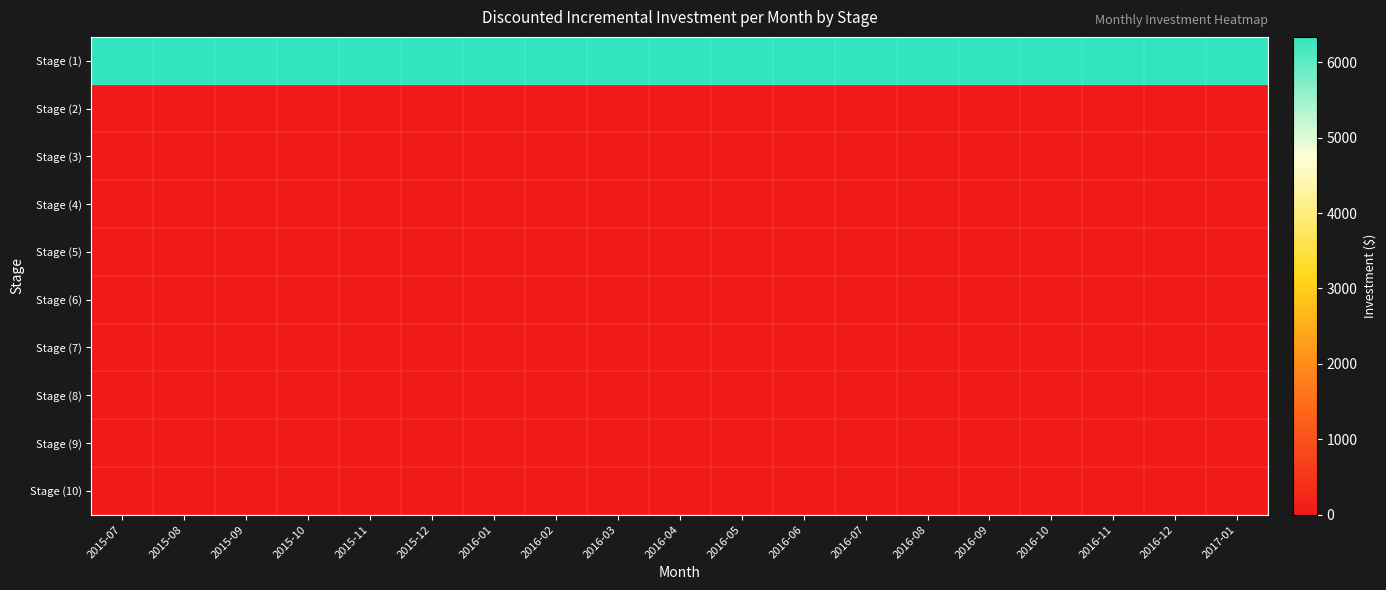

Reading left to right, extract all data points from this chart.

Stage (1): 2015-07=6337.5	2015-08=6337.5	2015-09=6337.5	2015-10=6337.5	2015-11=6337.5	2015-12=6337.5	2016-01=6337.5	2016-02=6337.5	2016-03=6337.5	2016-04=6337.5	2016-05=6337.5	2016-06=6337.5	2016-07=6337.5	2016-08=6337.5	2016-09=6337.5	2016-10=6337.5	2016-11=6337.5	2016-12=6337.5	2017-01=6337.5
Stage (2): 2015-07=0.0	2015-08=0.0	2015-09=0.0	2015-10=0.0	2015-11=0.0	2015-12=0.0	2016-01=0.0	2016-02=0.0	2016-03=0.0	2016-04=0.0	2016-05=0.0	2016-06=0.0	2016-07=0.0	2016-08=0.0	2016-09=0.0	2016-10=0.0	2016-11=0.0	2016-12=0.0	2017-01=0.0
Stage (3): 2015-07=0.0	2015-08=0.0	2015-09=0.0	2015-10=0.0	2015-11=0.0	2015-12=0.0	2016-01=0.0	2016-02=0.0	2016-03=0.0	2016-04=0.0	2016-05=0.0	2016-06=0.0	2016-07=0.0	2016-08=0.0	2016-09=0.0	2016-10=0.0	2016-11=0.0	2016-12=0.0	2017-01=0.0
Stage (4): 2015-07=0.0	2015-08=0.0	2015-09=0.0	2015-10=0.0	2015-11=0.0	2015-12=0.0	2016-01=0.0	2016-02=0.0	2016-03=0.0	2016-04=0.0	2016-05=0.0	2016-06=0.0	2016-07=0.0	2016-08=0.0	2016-09=0.0	2016-10=0.0	2016-11=0.0	2016-12=0.0	2017-01=0.0
Stage (5): 2015-07=0.0	2015-08=0.0	2015-09=0.0	2015-10=0.0	2015-11=0.0	2015-12=0.0	2016-01=0.0	2016-02=0.0	2016-03=0.0	2016-04=0.0	2016-05=0.0	2016-06=0.0	2016-07=0.0	2016-08=0.0	2016-09=0.0	2016-10=0.0	2016-11=0.0	2016-12=0.0	2017-01=0.0
Stage (6): 2015-07=0.0	2015-08=0.0	2015-09=0.0	2015-10=0.0	2015-11=0.0	2015-12=0.0	2016-01=0.0	2016-02=0.0	2016-03=0.0	2016-04=0.0	2016-05=0.0	2016-06=0.0	2016-07=0.0	2016-08=0.0	2016-09=0.0	2016-10=0.0	2016-11=0.0	2016-12=0.0	2017-01=0.0
Stage (7): 2015-07=0.0	2015-08=0.0	2015-09=0.0	2015-10=0.0	2015-11=0.0	2015-12=0.0	2016-01=0.0	2016-02=0.0	2016-03=0.0	2016-04=0.0	2016-05=0.0	2016-06=0.0	2016-07=0.0	2016-08=0.0	2016-09=0.0	2016-10=0.0	2016-11=0.0	2016-12=0.0	2017-01=0.0
Stage (8): 2015-07=0.0	2015-08=0.0	2015-09=0.0	2015-10=0.0	2015-11=0.0	2015-12=0.0	2016-01=0.0	2016-02=0.0	2016-03=0.0	2016-04=0.0	2016-05=0.0	2016-06=0.0	2016-07=0.0	2016-08=0.0	2016-09=0.0	2016-10=0.0	2016-11=0.0	2016-12=0.0	2017-01=0.0
Stage (9): 2015-07=0.0	2015-08=0.0	2015-09=0.0	2015-10=0.0	2015-11=0.0	2015-12=0.0	2016-01=0.0	2016-02=0.0	2016-03=0.0	2016-04=0.0	2016-05=0.0	2016-06=0.0	2016-07=0.0	2016-08=0.0	2016-09=0.0	2016-10=0.0	2016-11=0.0	2016-12=0.0	2017-01=0.0
Stage (10): 2015-07=0.0	2015-08=0.0	2015-09=0.0	2015-10=0.0	2015-11=0.0	2015-12=0.0	2016-01=0.0	2016-02=0.0	2016-03=0.0	2016-04=0.0	2016-05=0.0	2016-06=0.0	2016-07=0.0	2016-08=0.0	2016-09=0.0	2016-10=0.0	2016-11=0.0	2016-12=0.0	2017-01=0.0